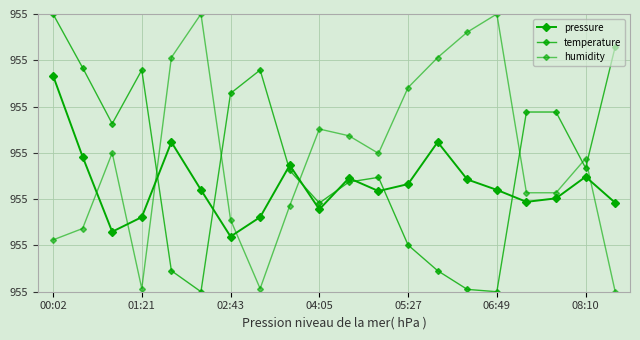

How many interior local valleys does the pressure series have?

5